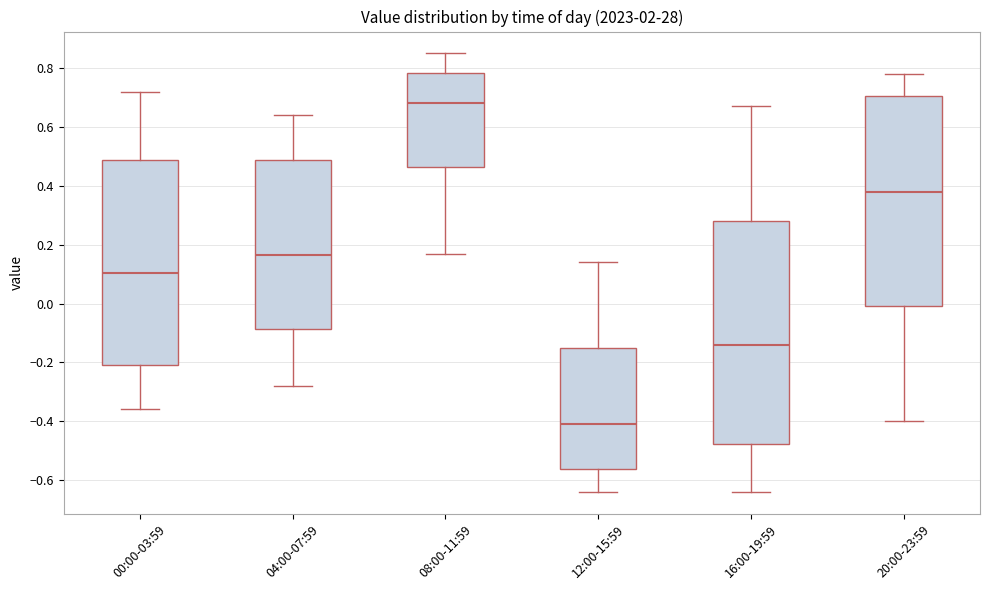

Reading left to right, transcribe this box plot: for each box, give where its median line is, the range the box spans, and where its two whiskers end, as read against the y-axis. The values are not printed on the chart, so give them approximately, as read against the axis.

00:00-03:59: median 0.10, box -0.20 to 0.48, whiskers -0.36 to 0.72
04:00-07:59: median 0.16, box -0.08 to 0.48, whiskers -0.28 to 0.64
08:00-11:59: median 0.68, box 0.46 to 0.78, whiskers 0.18 to 0.86
12:00-15:59: median -0.40, box -0.56 to -0.16, whiskers -0.64 to 0.14
16:00-19:59: median -0.14, box -0.48 to 0.28, whiskers -0.64 to 0.68
20:00-23:59: median 0.38, box 0.00 to 0.70, whiskers -0.40 to 0.78